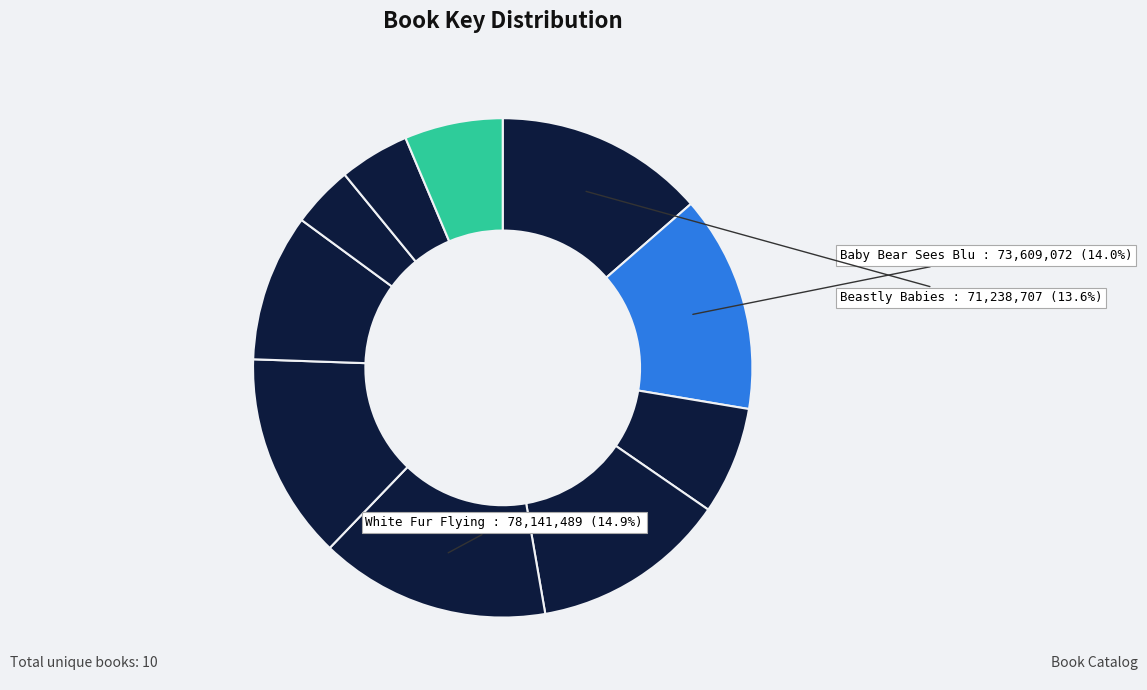

Count the number of slices in the pie.

10